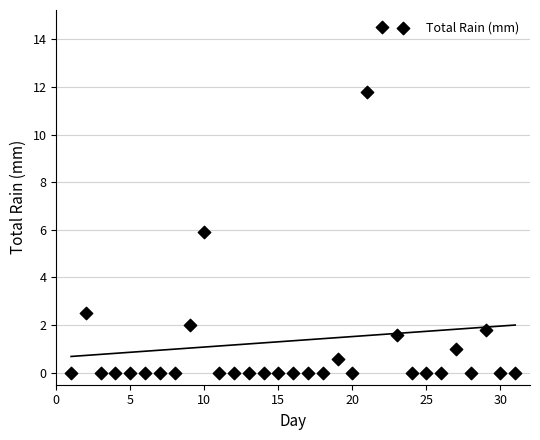

What is the range of Y values (max minus min)?

14.5